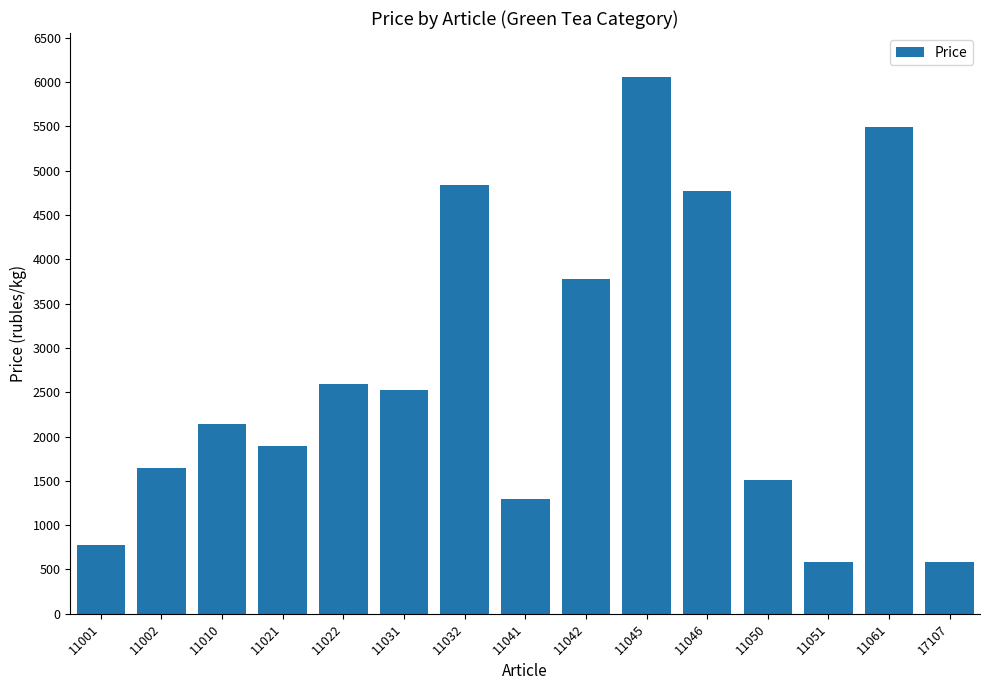

What is the sum of the values at 11002 and 11001?

2420